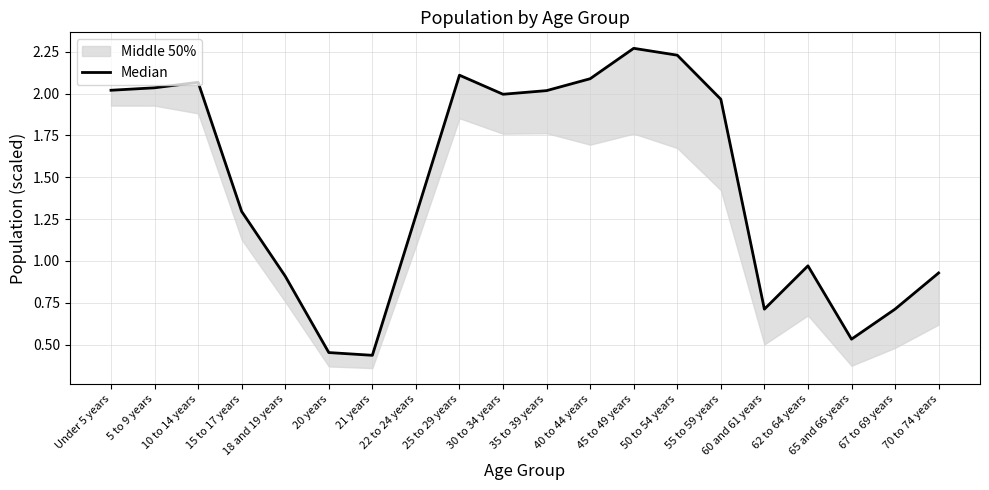

True or false: the data shows 2.1 at 10 to 14 years.

True